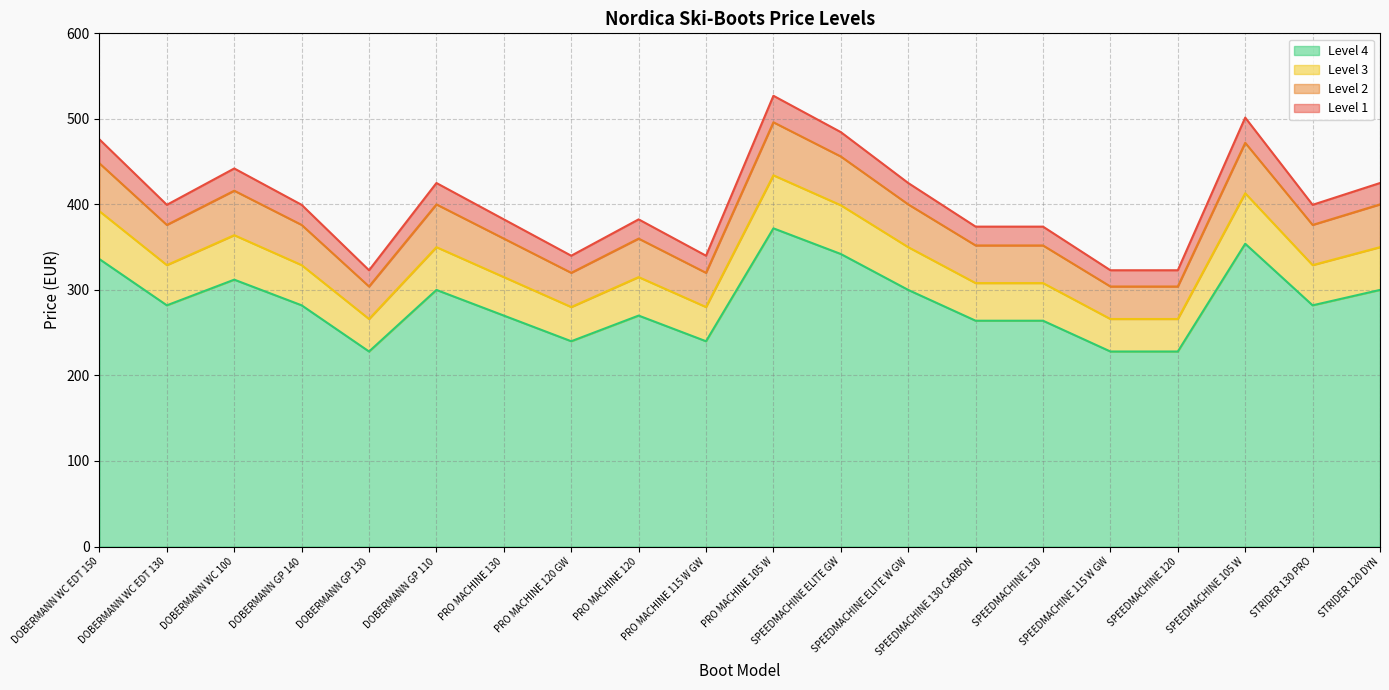

In Level 4, how many points are higher than both neighbors (excluding endpoints)?

5